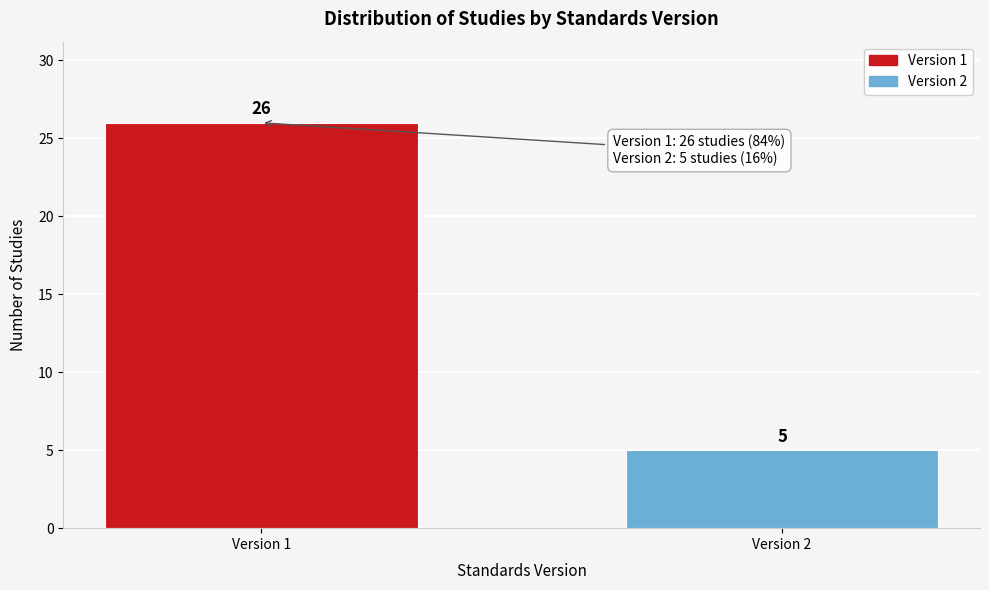

Reading left to right, what are all the values shown in this chart?

Version 1=26	Version 2=5